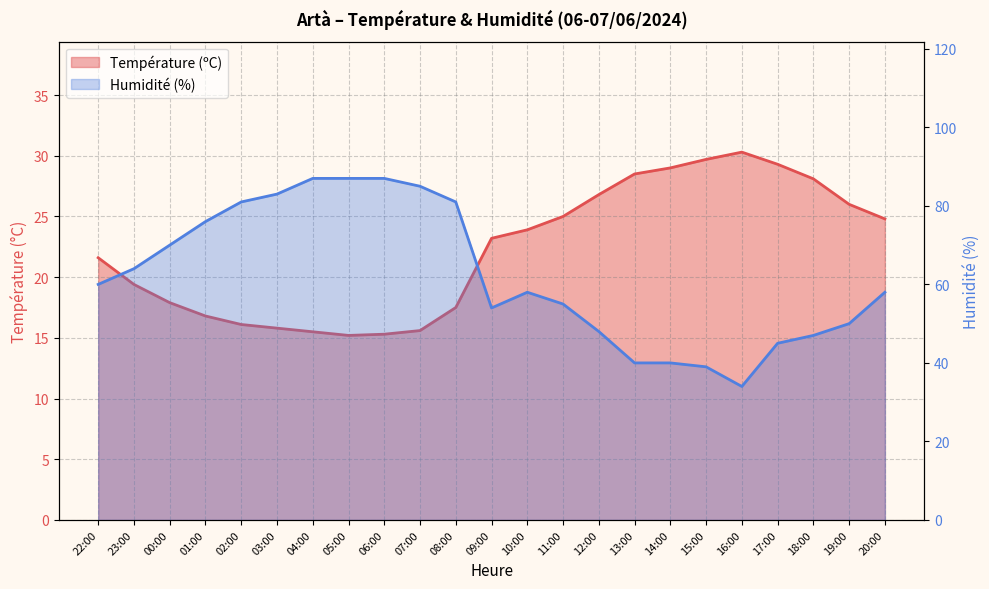

The Température (ºC) series shows 23.2 at 09:00. True or false?

True